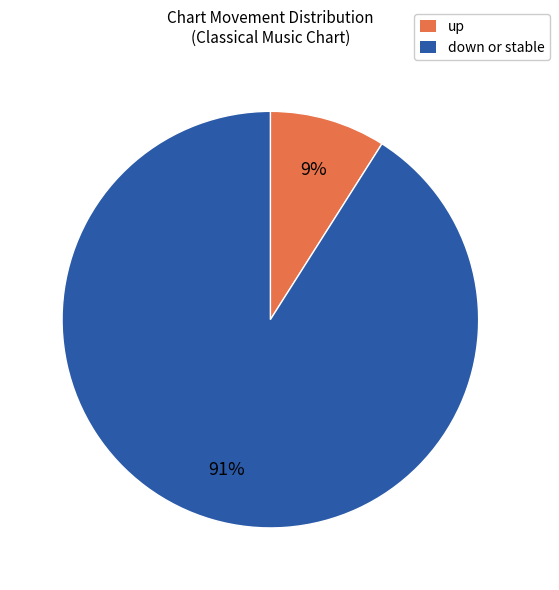

Do up and down or stable together represent more than half of the pie?

Yes